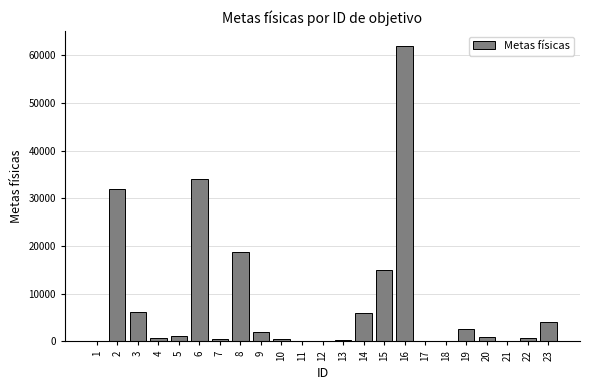

Where does the data first go above 900?

2